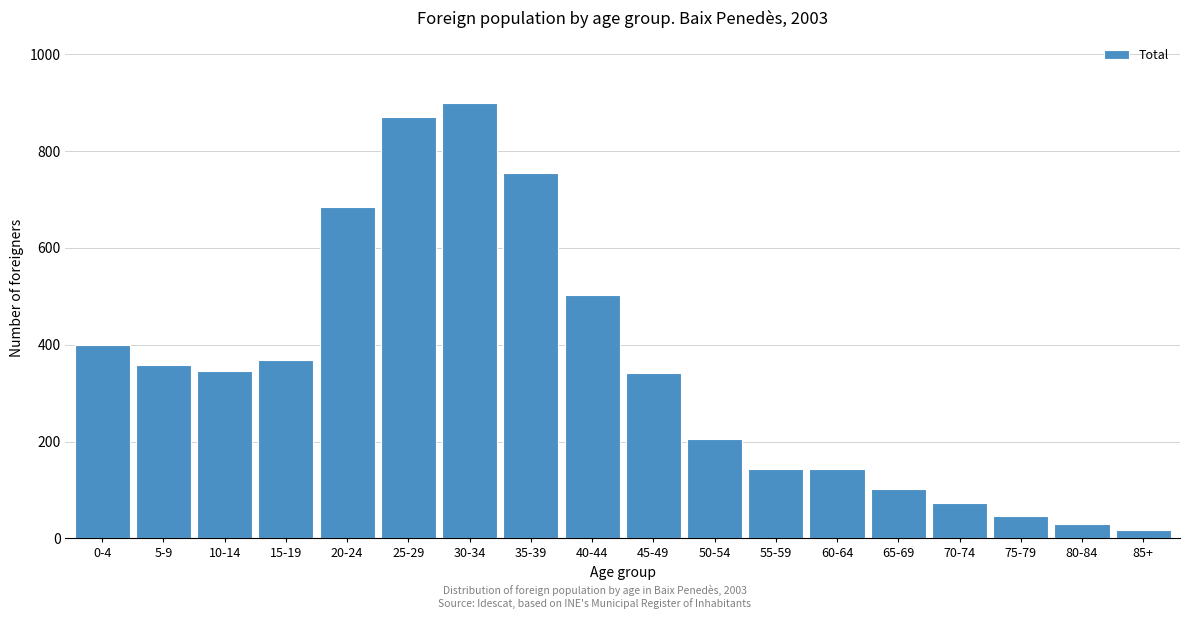

What is the change in value from 65-69 to 70-74?

-27